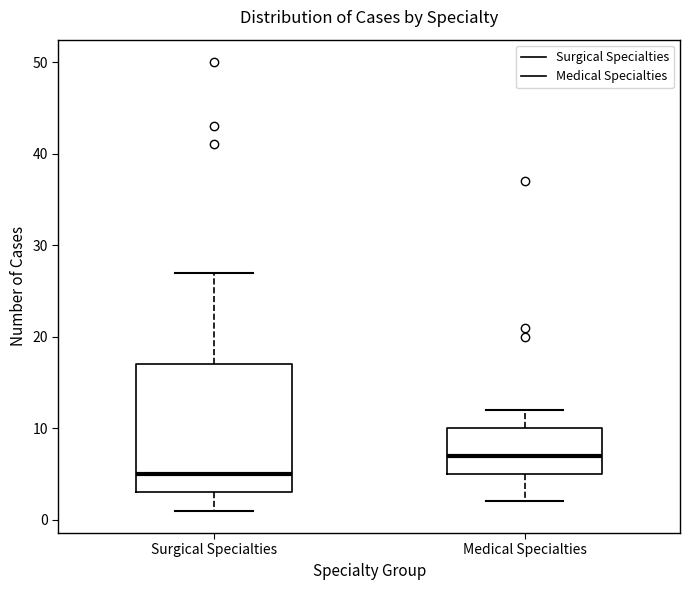

Reading left to right, transcribe this box plot: for each box, give where its median line is, the range the box spans, and where its two whiskers end, as read against the y-axis. The values are not printed on the chart, so give them approximately, as read against the axis.

Surgical Specialties: median 5, box 3 to 17, whiskers 1 to 27
Medical Specialties: median 7, box 5 to 10, whiskers 2 to 12